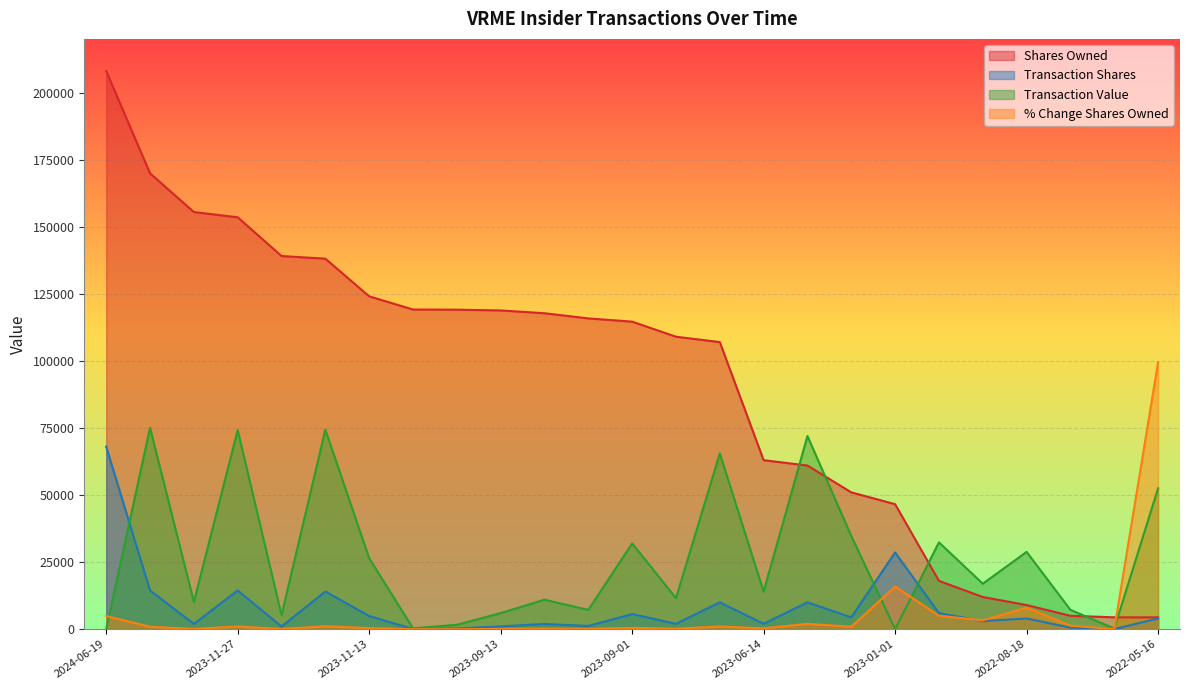

Reading left to right, extract all data points from this chart.

sharesOwnedFollowingTransaction: 208004	169909	155468	153515	139079	138086	124055	119136	119081	118794	117752	115823	114623	109001	107001	62987	60987	50987	46587	17995	11995	8995	4995	4421	4402
transactionShares: 68027	14441	1953	14436	993	14031	4919	55	287	1042	1929	1200	5622	2000	10000	2000	10000	4400	28592	6000	3000	4000	574	19	4000
transactionValue: 0	75095	10155	74195	5215	74365	26440	315	1635	5990	10995	7180	31950	11590	65500	14000	72000	34725	0	32360	16950	28800	7205	240	52500
pctchgSharesOwned: 4900	900	100	1000	100	1100	400	0	0	100	200	100	500	200	1000	300	2000	900	15900	5000	3300	8000	1300	0	99500